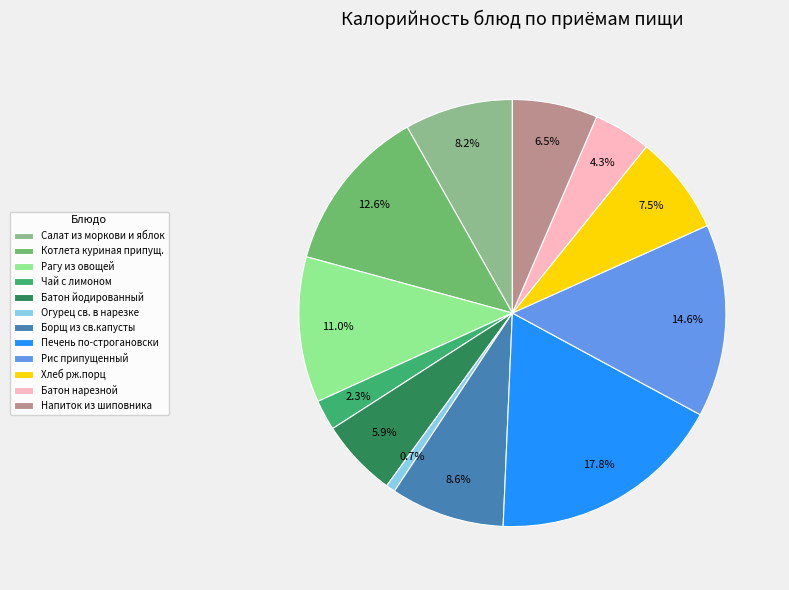

How many segments does this pie chart have?

12